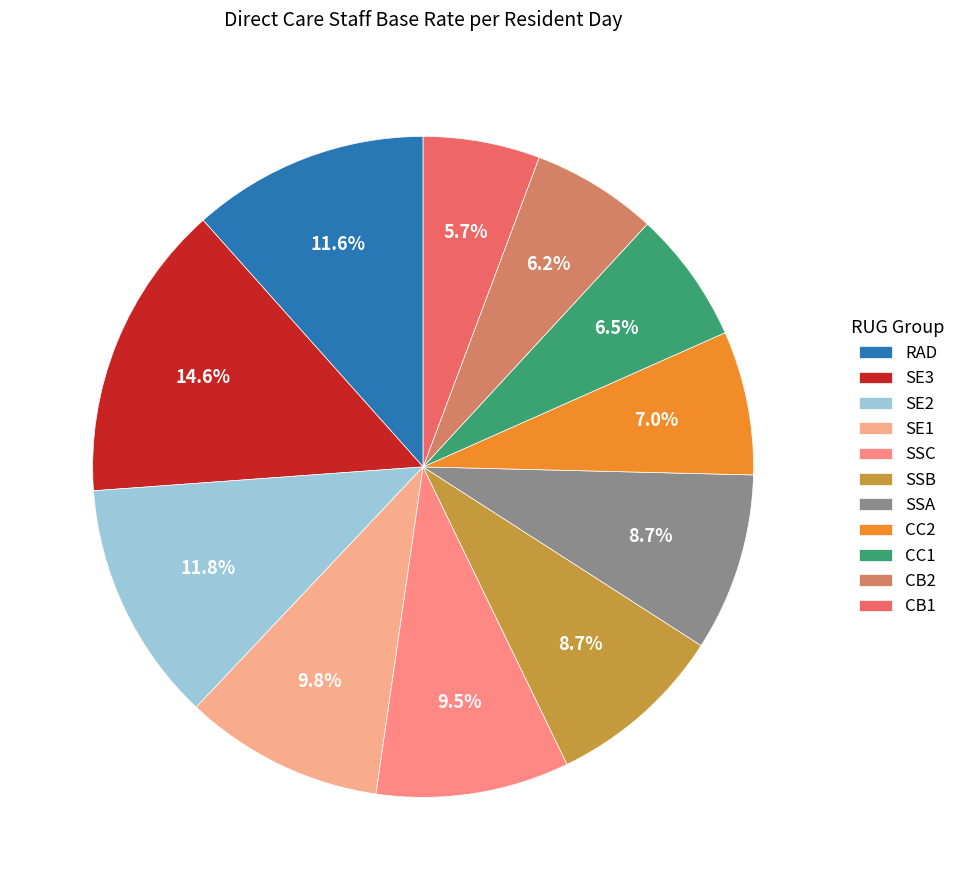

Which has a higher value, SE2 or SSA?

SE2